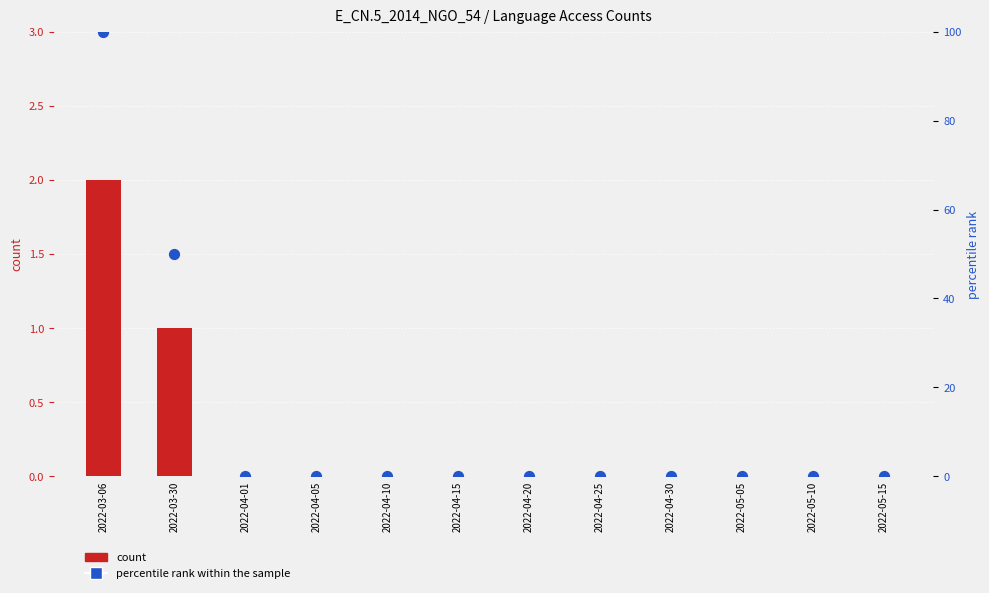

Which series has the largest total across all categories?

percentile rank within the sample